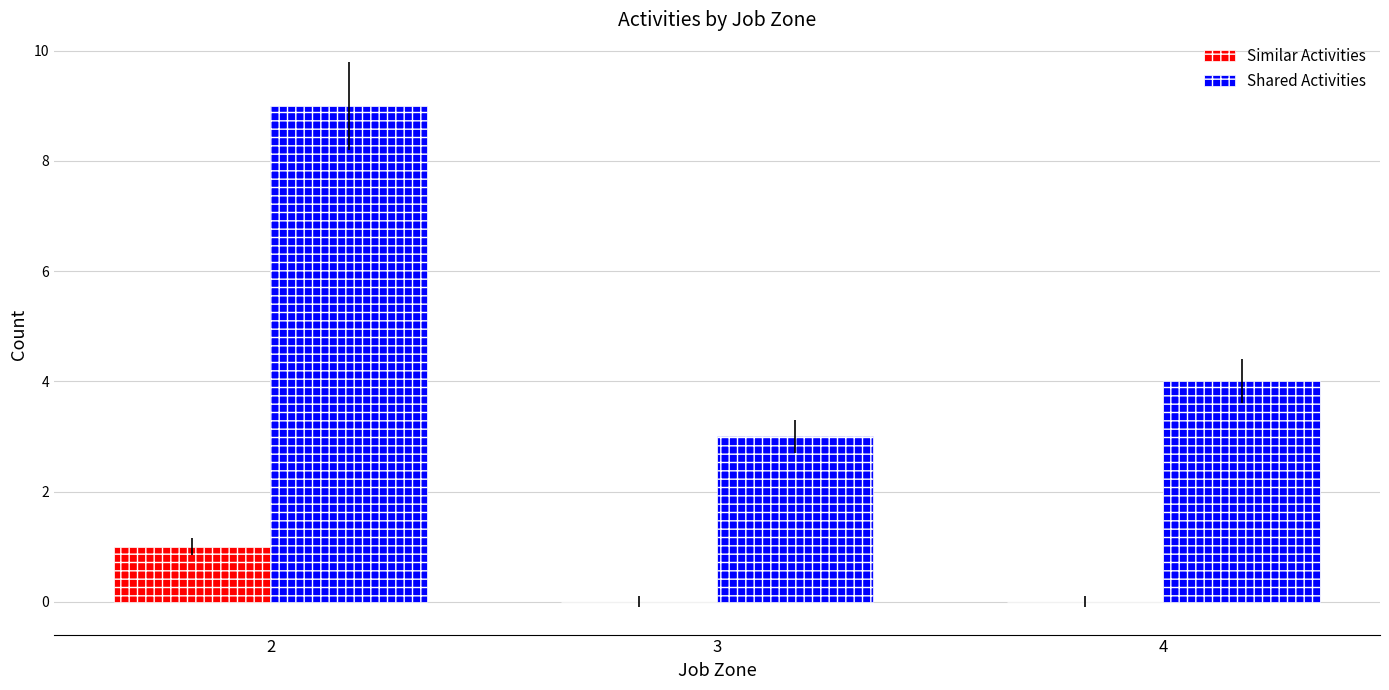

What is the maximum value shown in the chart?

9